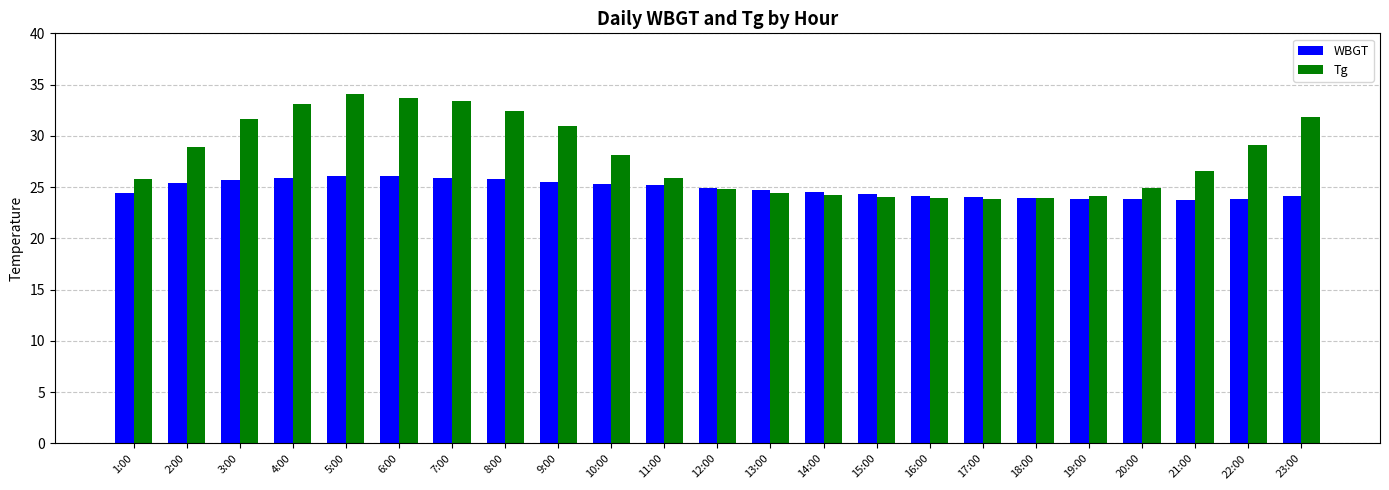

What is the label of the 8th bar from the right?

16:00